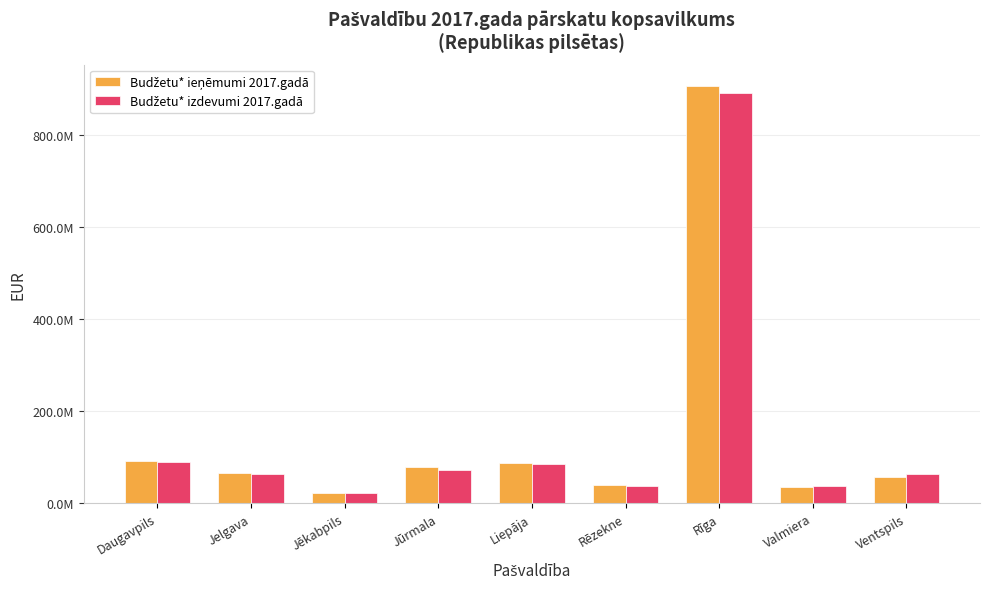

Which label corresponds to the smallest value in the chart?

Jēkabpils